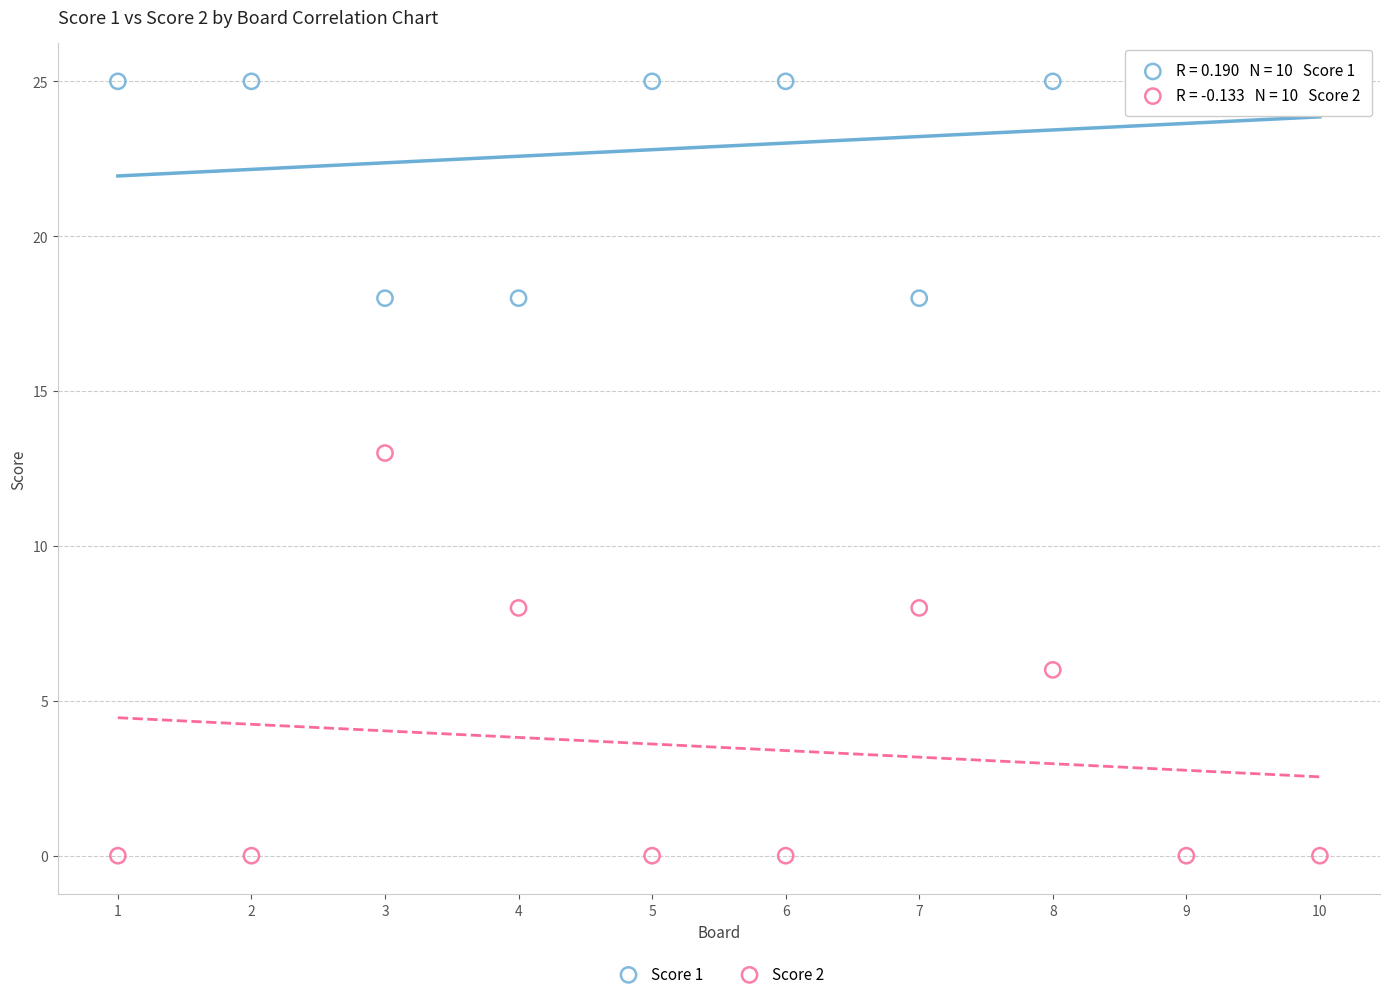

Which series reaches the minimum Y coordinate?

Score 2